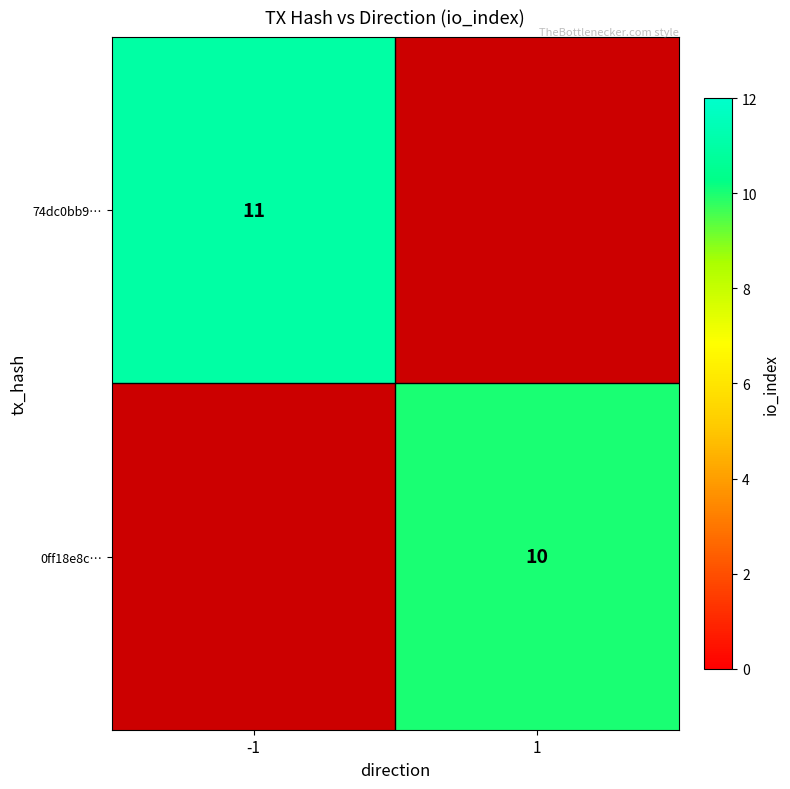

Is the value of 0ff18e8c… at 1 greater than the value of 74dc0bb9… at -1?

No